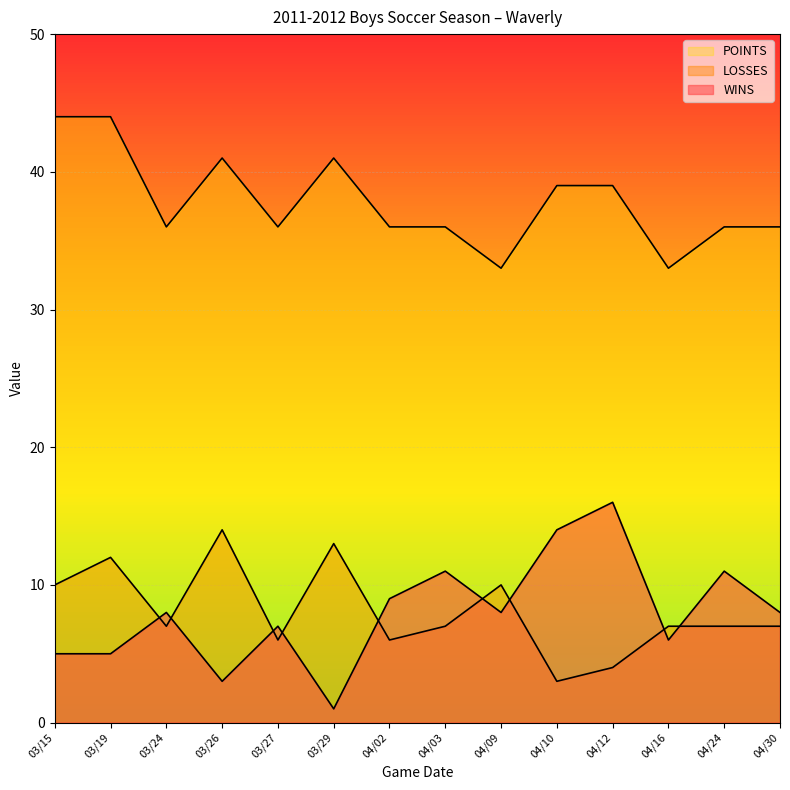

Which category has the highest value in the POINTS series?

03/15